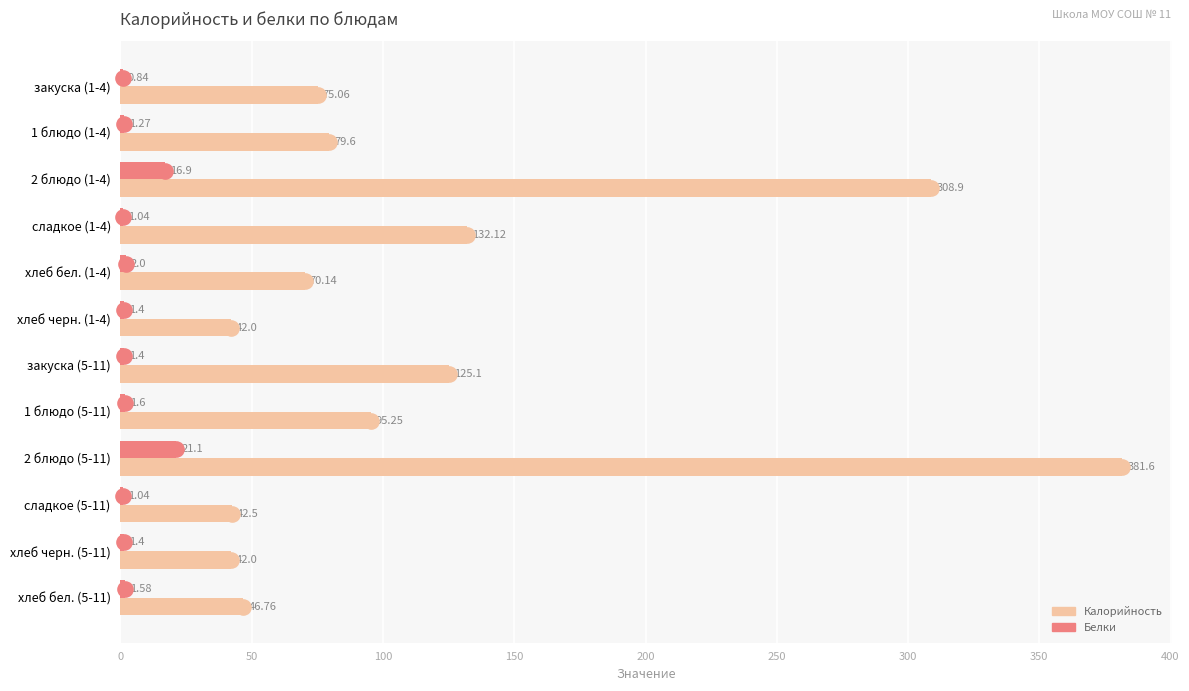

Which series contains the lowest Y value?

Белки